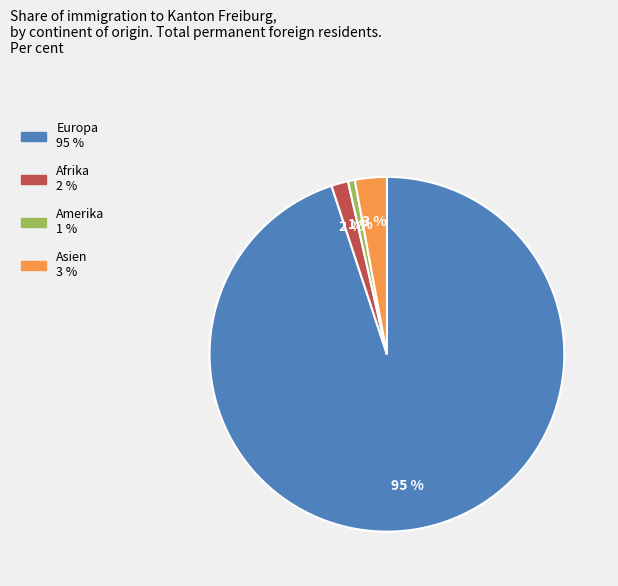

How many slices are in this pie chart?

4